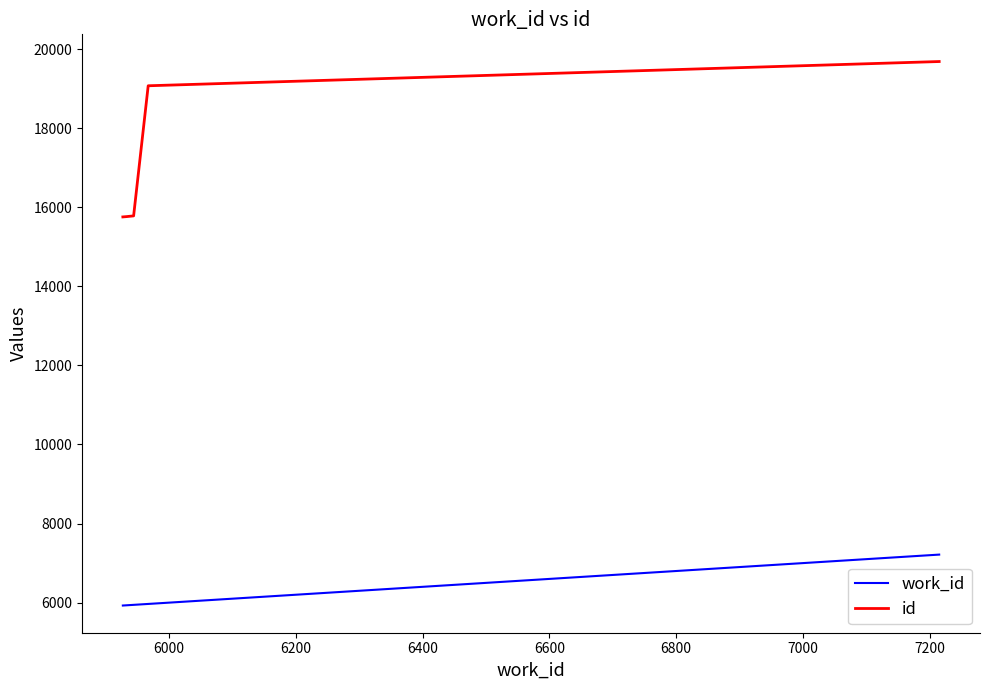

Which series has the widest spread of values?

id